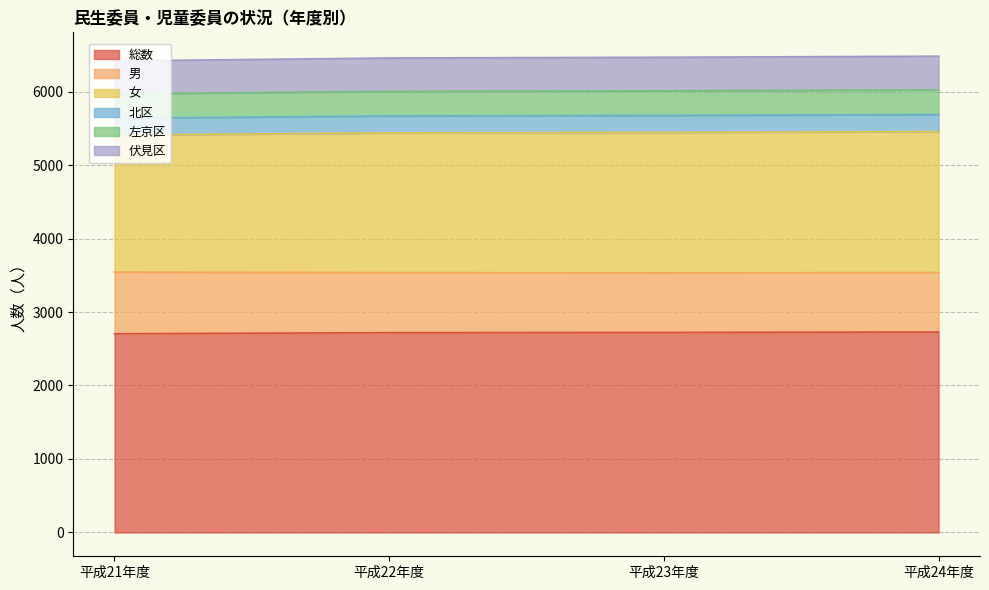

What is the lowest value of the 総数 series?

2704